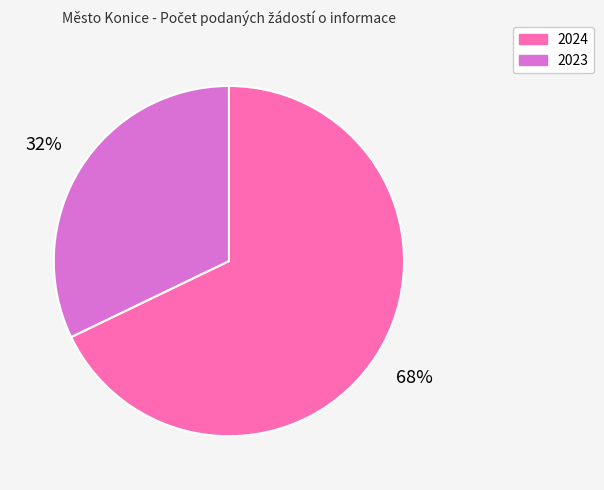

How many segments does this pie chart have?

2